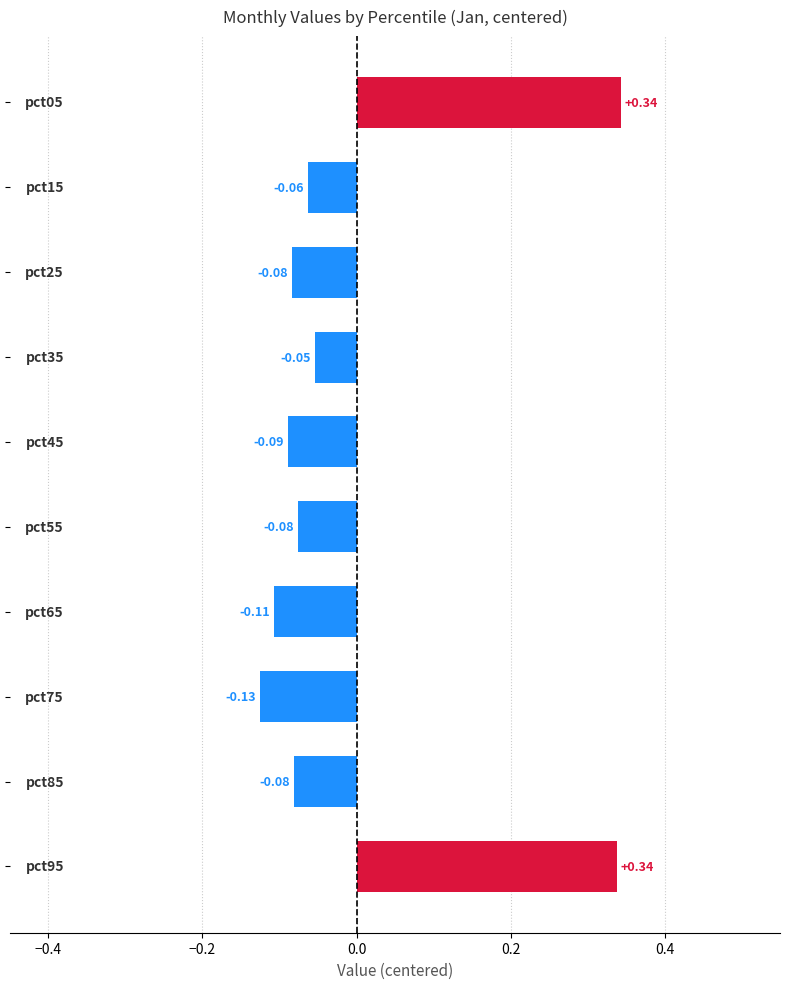

How many data points does each series have?

10